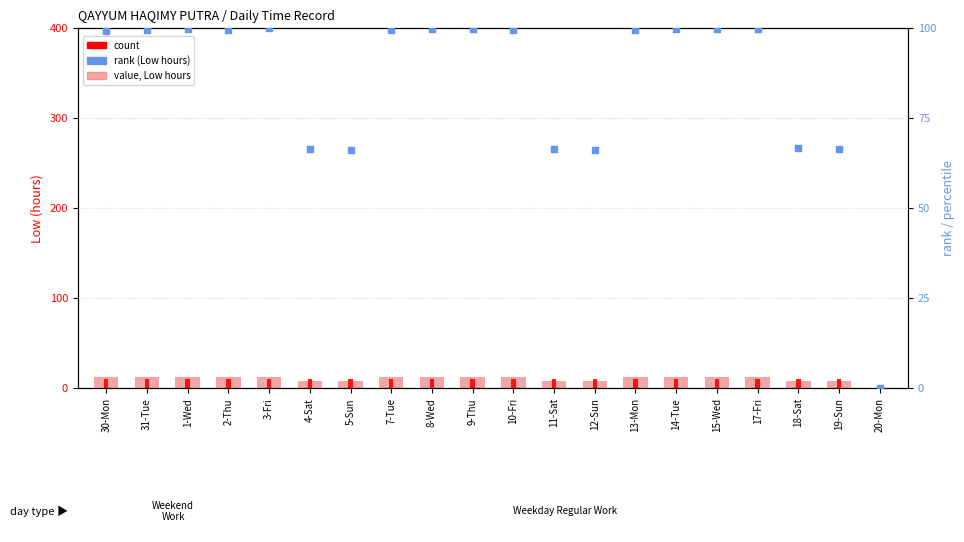

Which series contains the lowest Y value?

value, Low hours